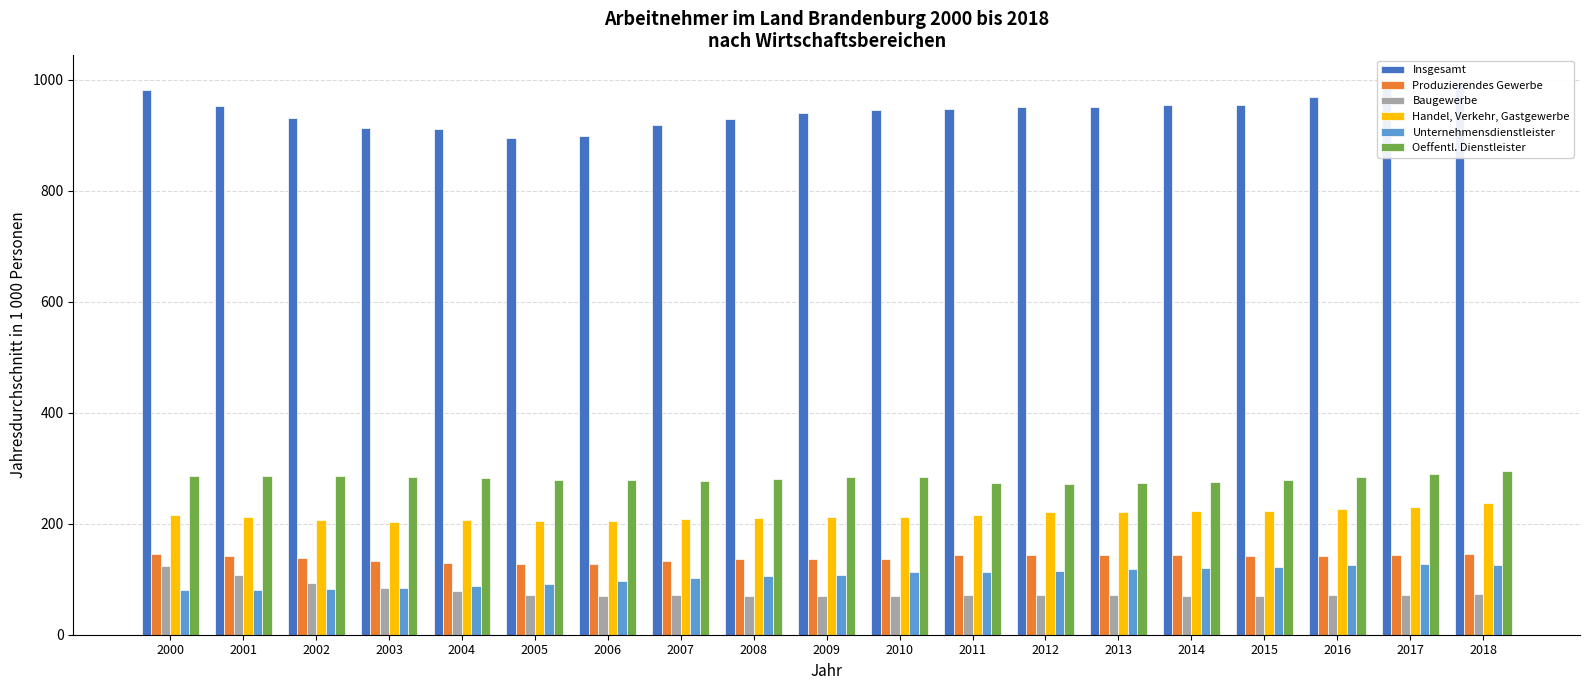

What is the sum of all Produzierendes Gewerbe values?

2629.6